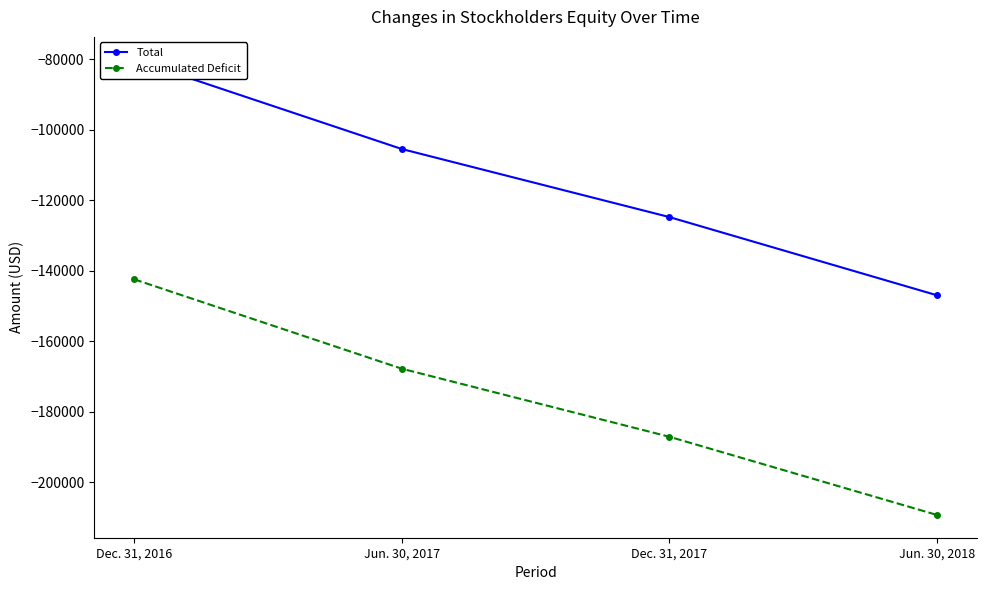

Rank the categories by Total value from highest to lowest.

Dec. 31, 2016, Jun. 30, 2017, Dec. 31, 2017, Jun. 30, 2018